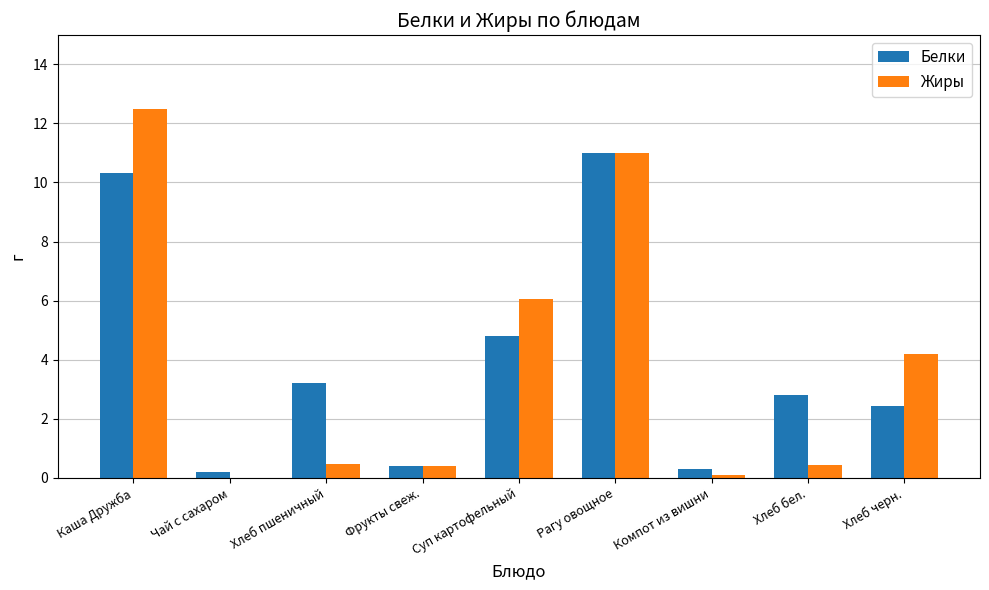

Is the value of Жиры at Каша Дружба greater than the value of Белки at Рагу овощное?

Yes